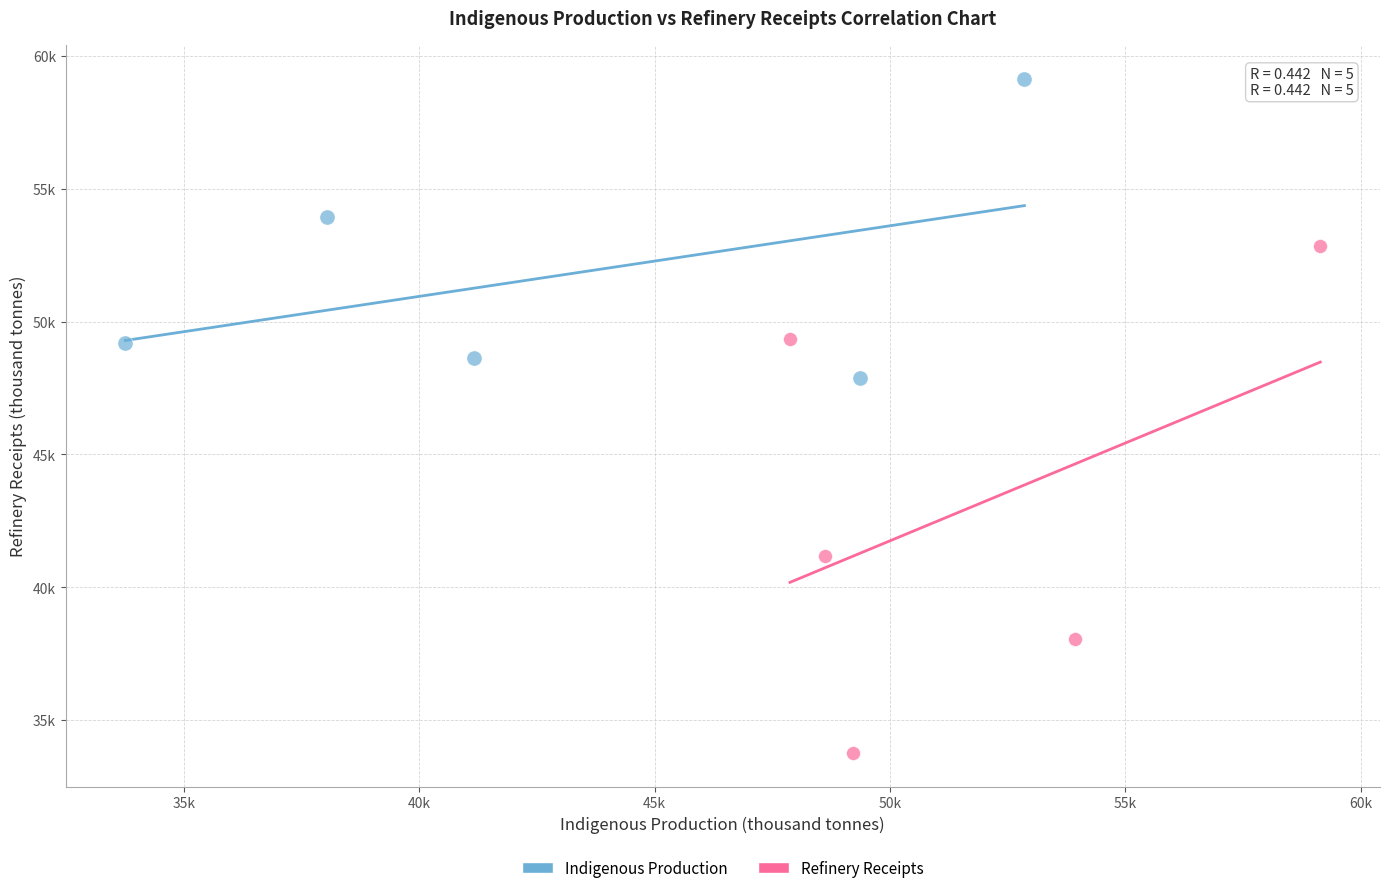

Which series contains the highest Y value?

Indigenous Production